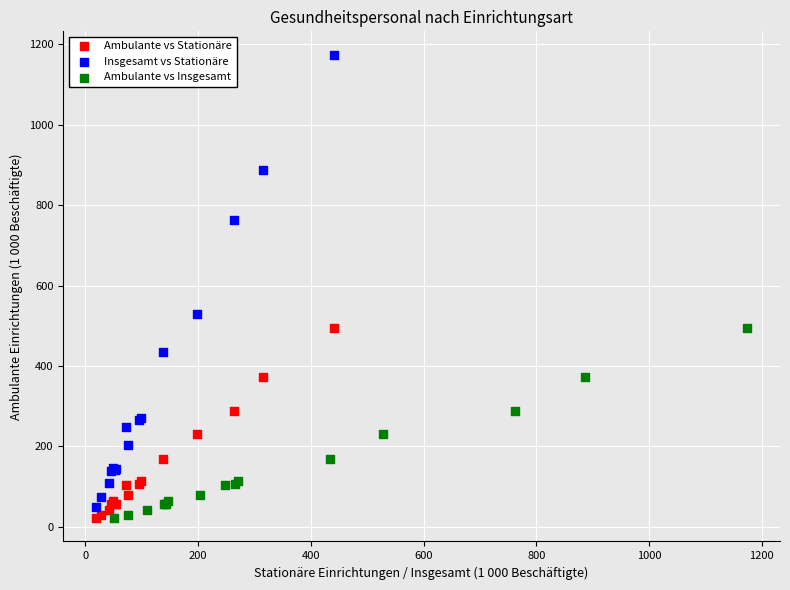

Which series has the widest spread of Y values?

Insgesamt vs Stationäre